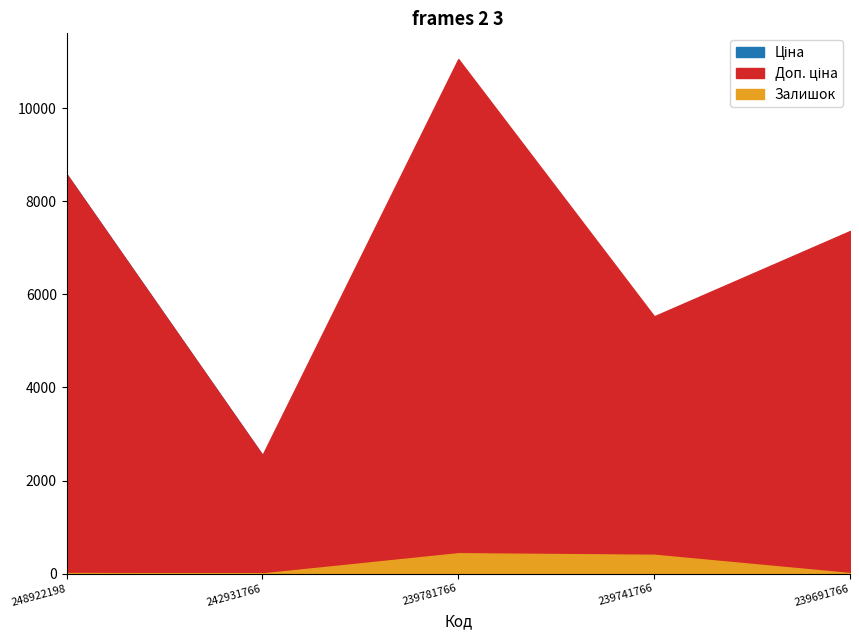

What are all the series names shown in the legend?

Ціна, Доп. ціна, Залишок